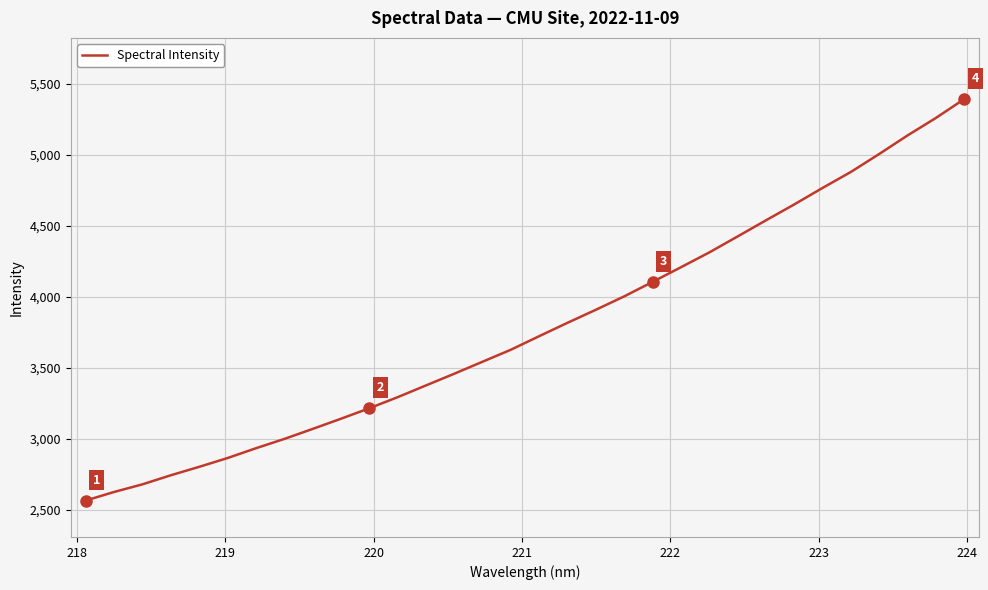

What is the difference between the maximum and minimum values?

2828.9